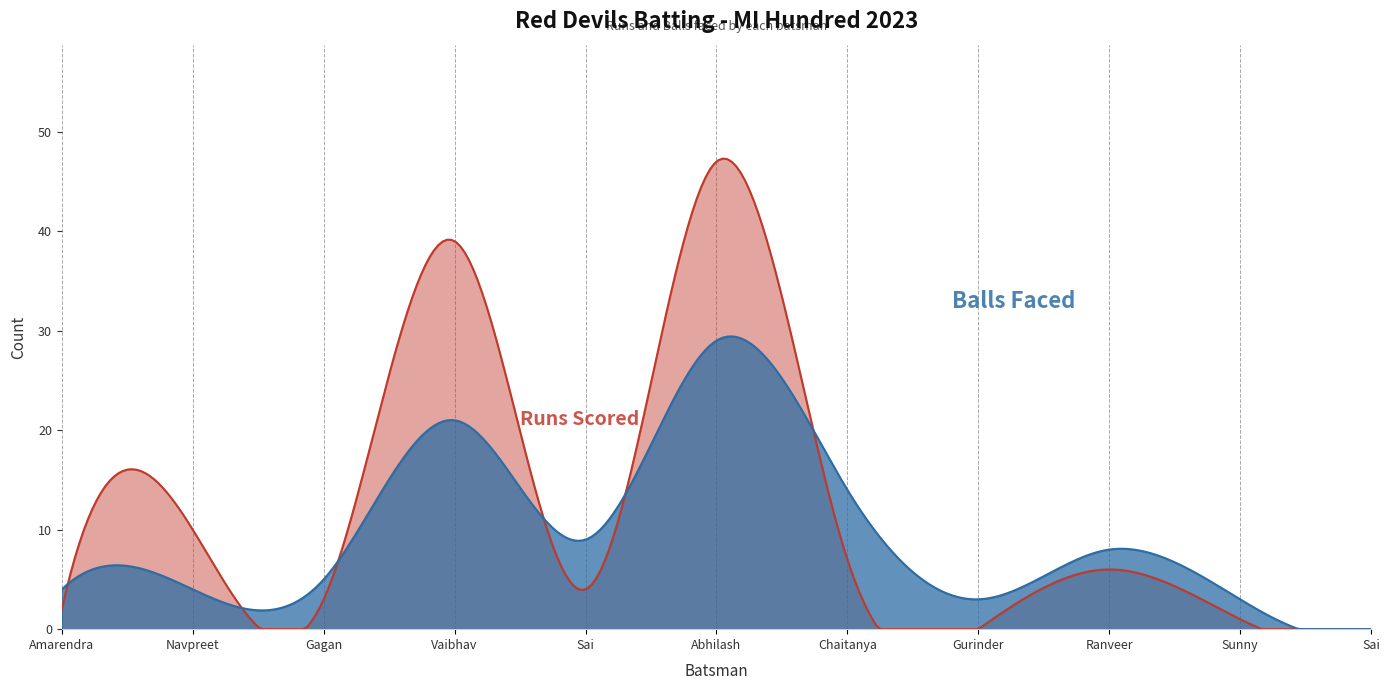

What is the average value of the Balls series?

9